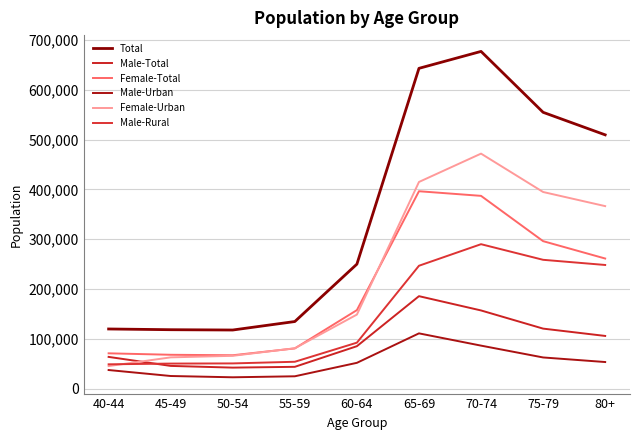

Is this an area chart (filled region under the line)?

No